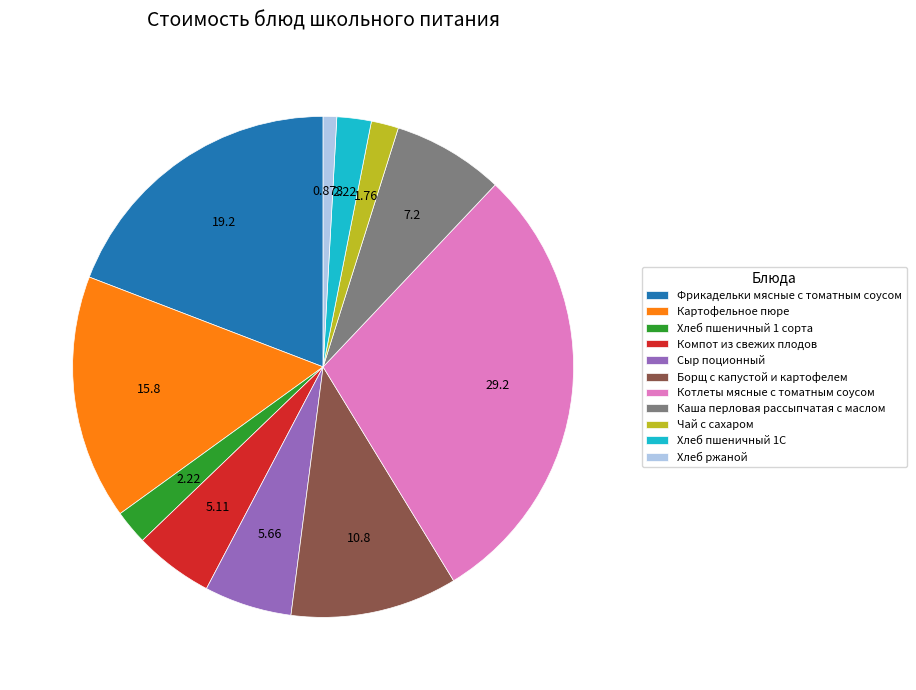

Is Хлеб пшеничный 1С the majority of the pie?

No